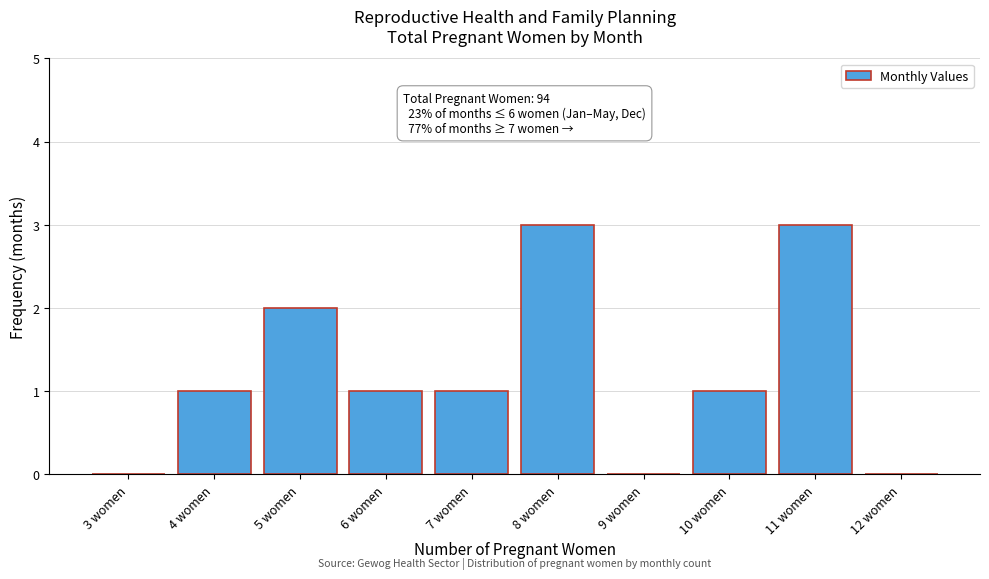

Reading left to right, transcribe all the data shown in this chart.

3 women=0	4 women=1	5 women=2	6 women=1	7 women=1	8 women=3	9 women=0	10 women=1	11 women=3	12 women=0